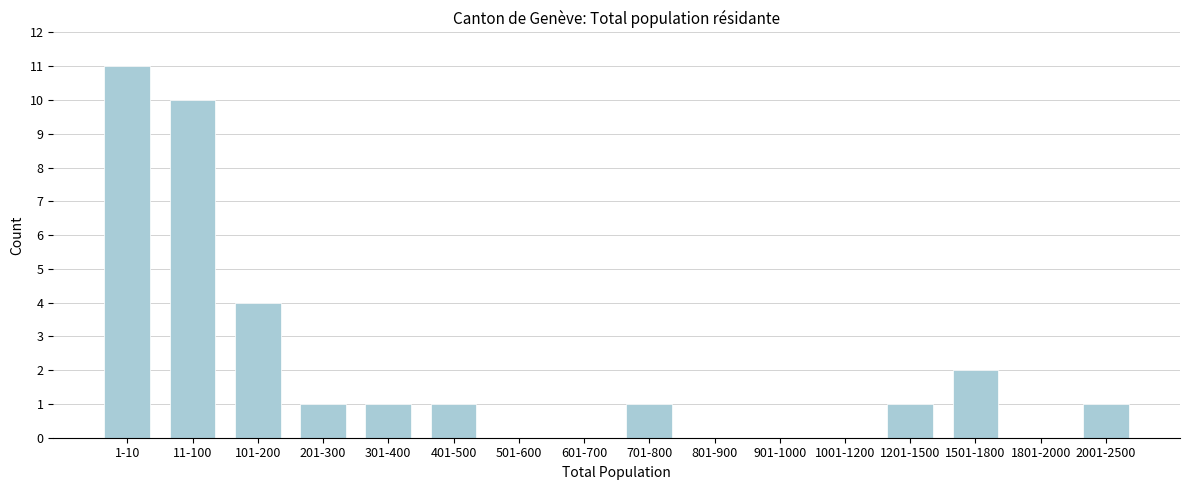

Reading left to right, transcribe all the data shown in this chart.

1-10=11	11-100=10	101-200=4	201-300=1	301-400=1	401-500=1	501-600=0	601-700=0	701-800=1	801-900=0	901-1000=0	1001-1200=0	1201-1500=1	1501-1800=2	1801-2000=0	2001-2500=1